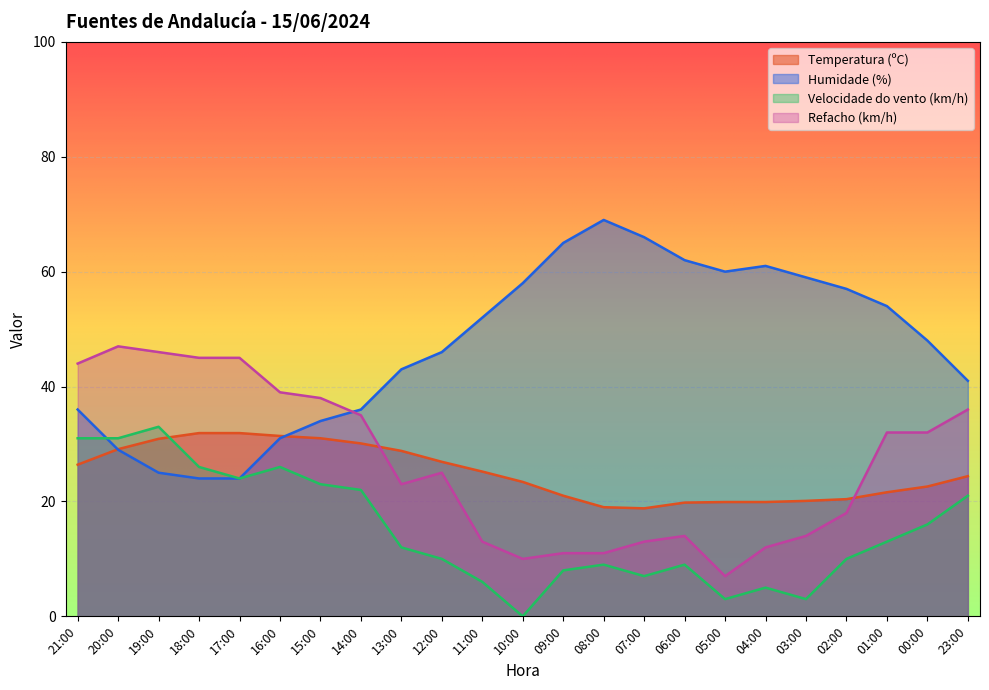

Where is Velocidade do vento (km/h) nearest to the value 16?

00:00